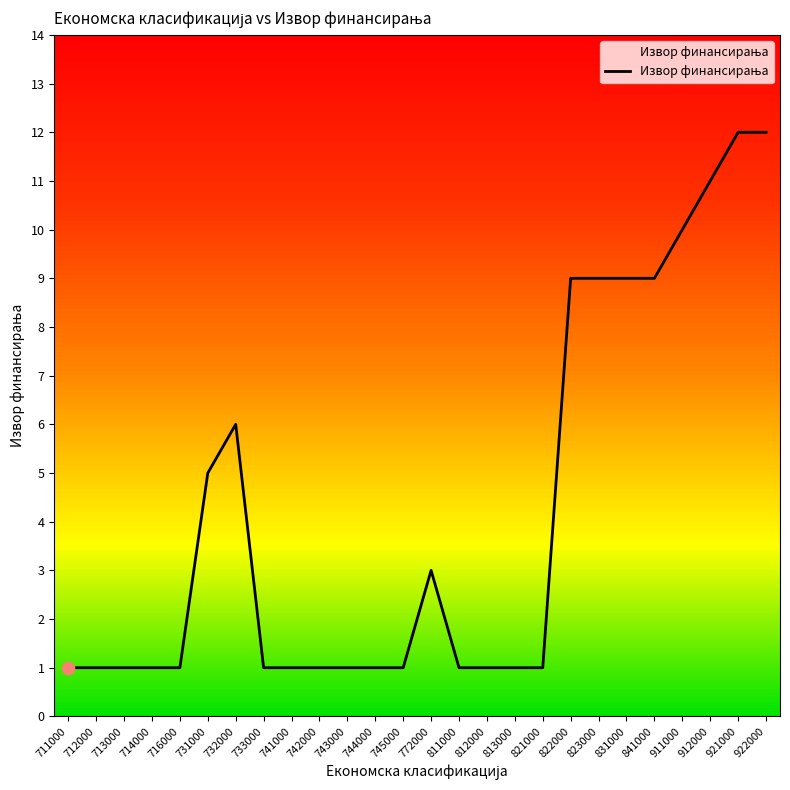

What is the change in value from 713000 to 922000?

+11